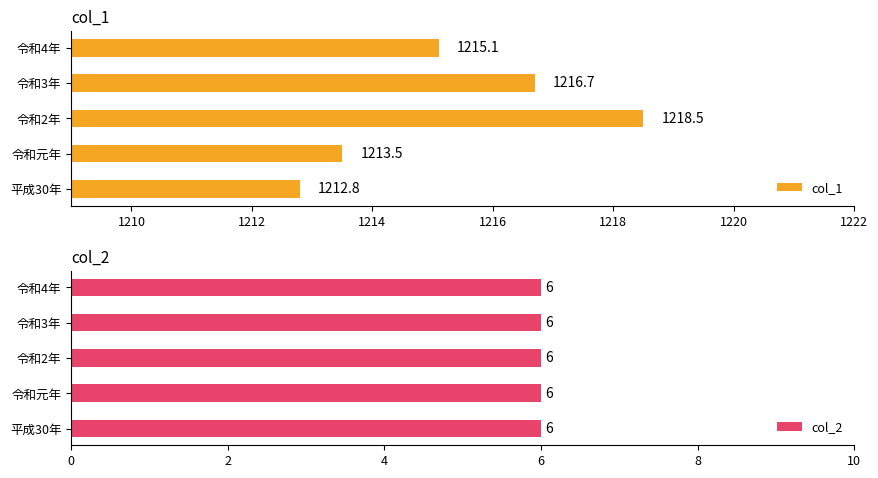

What is the sum of all col_1 values?

6076.6